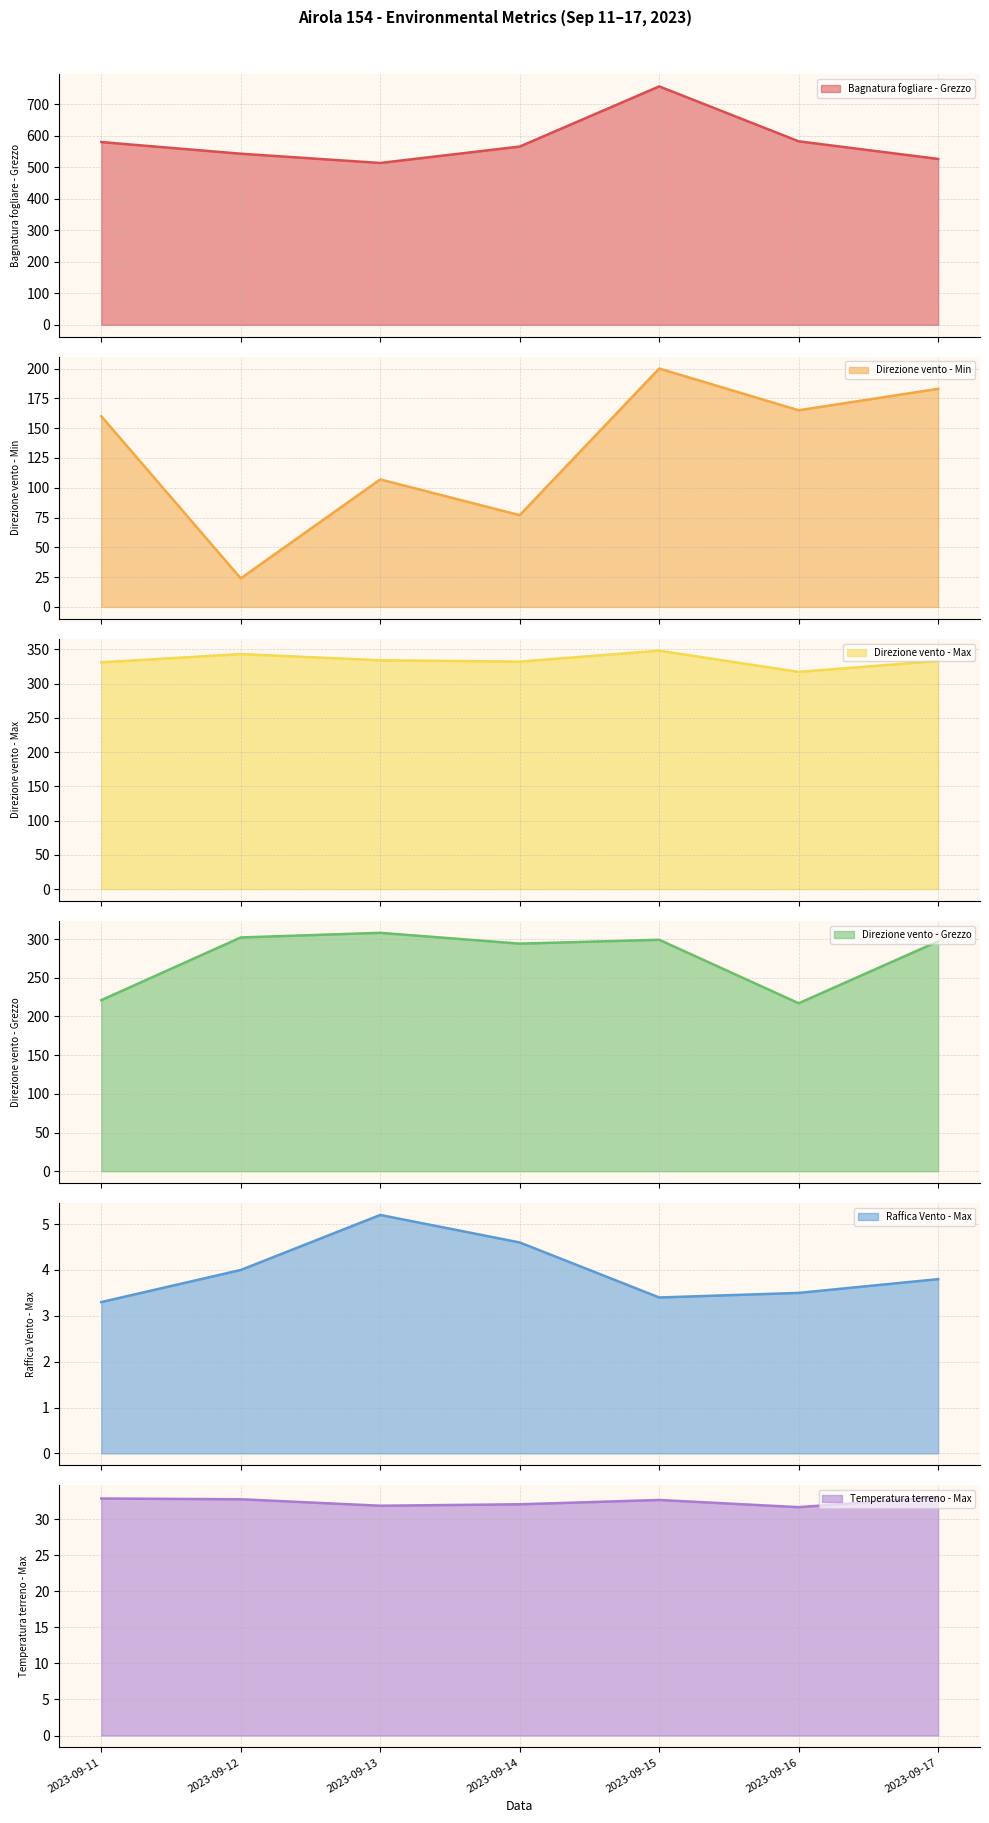

How many categories are shown in the chart?

7